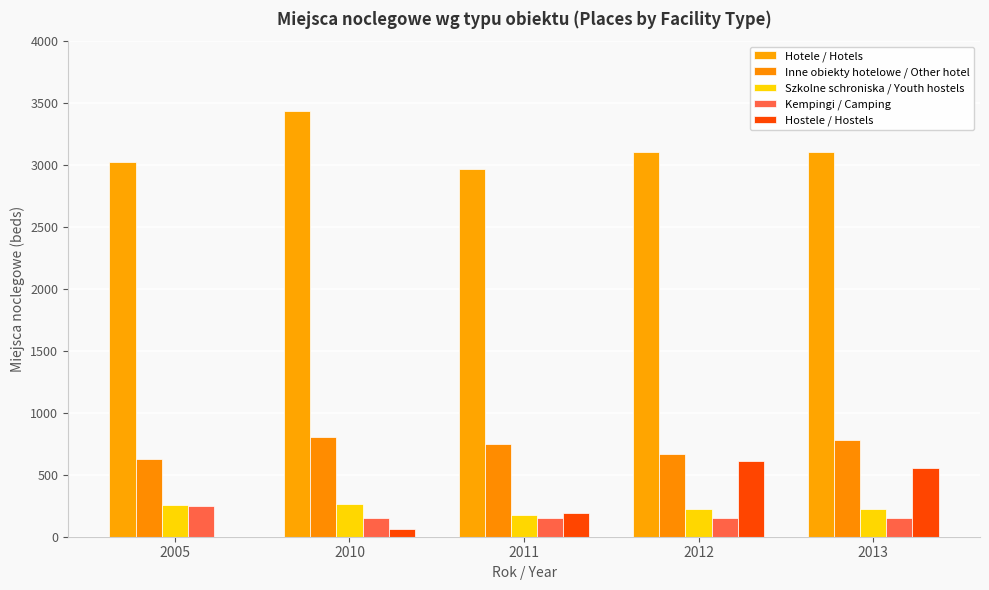

At which label does Kempingi / Camping reach its minimum?

2010